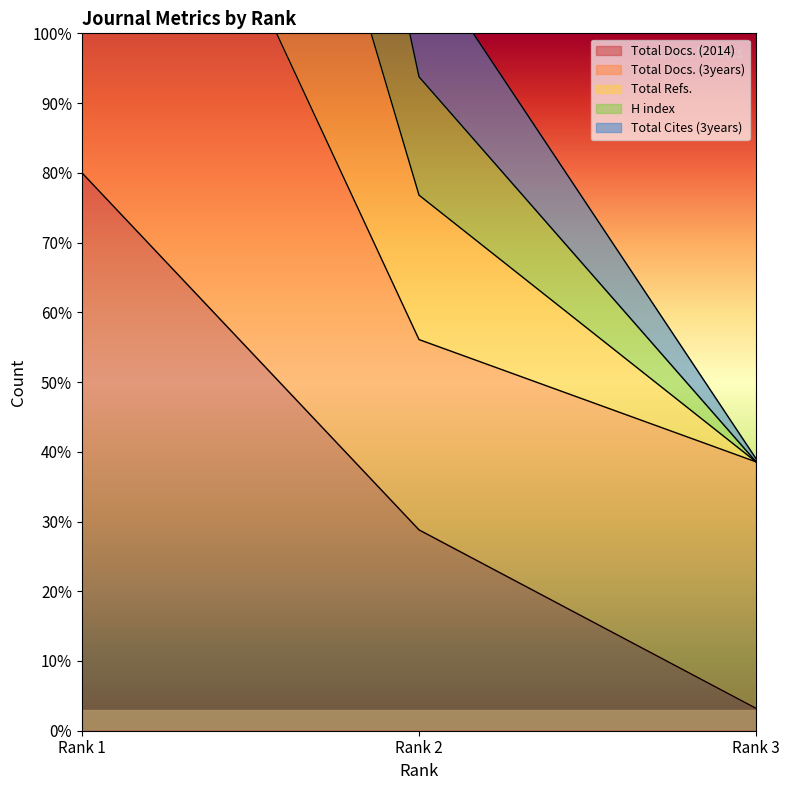

The value of Total Cites (3years) at Rank 1 is 240.0. True or false?

True